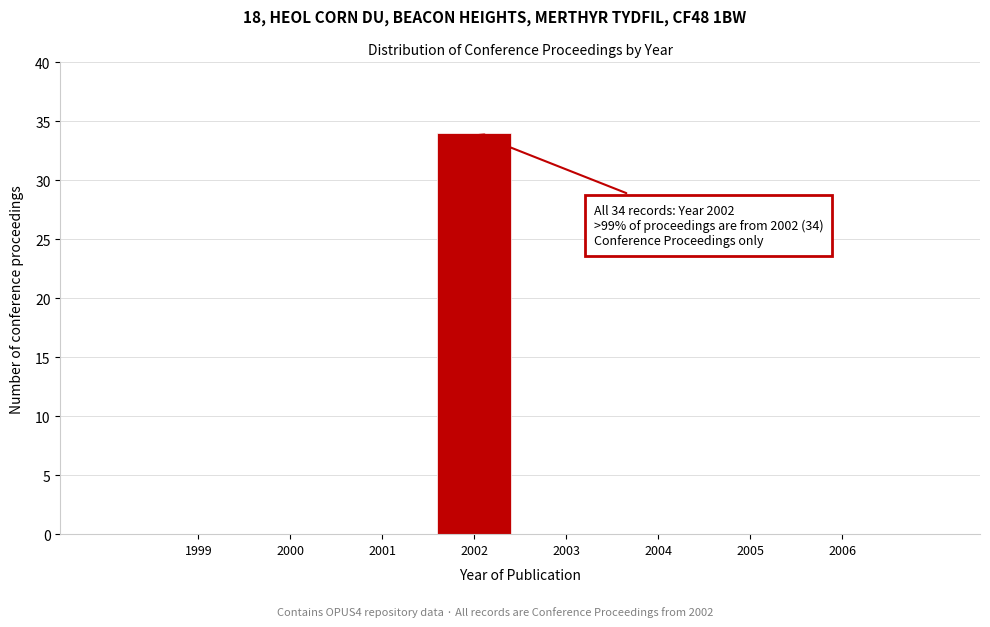

Reading right to left, transcribe all the data shown in this chart.

2006=0	2005=0	2004=0	2003=0	2002=34	2001=0	2000=0	1999=0